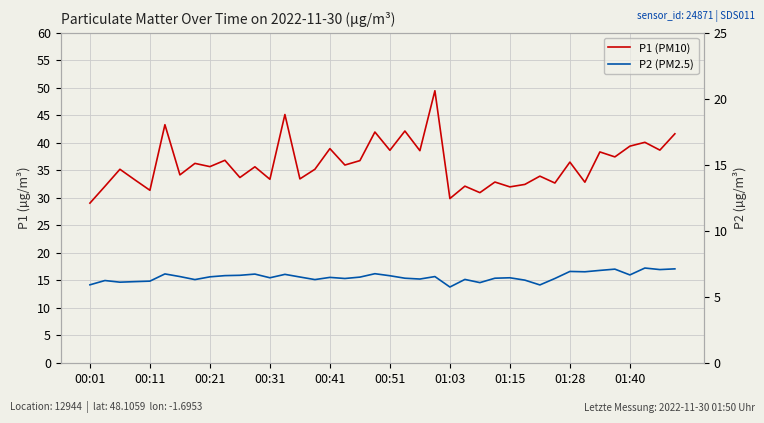

Where is the first local minimum for P2 (PM2.5)?

00:21